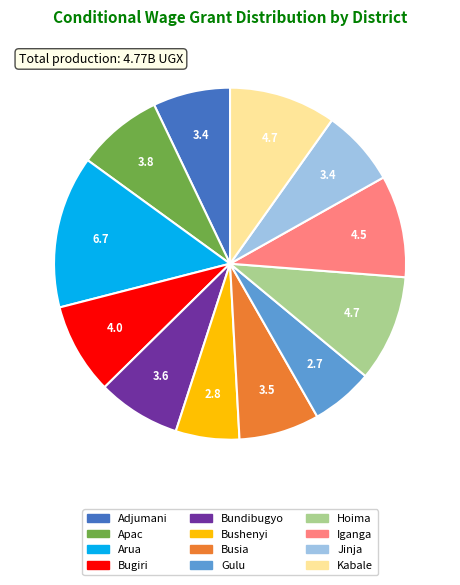

Is it true that Busia is 1% of the pie?

False